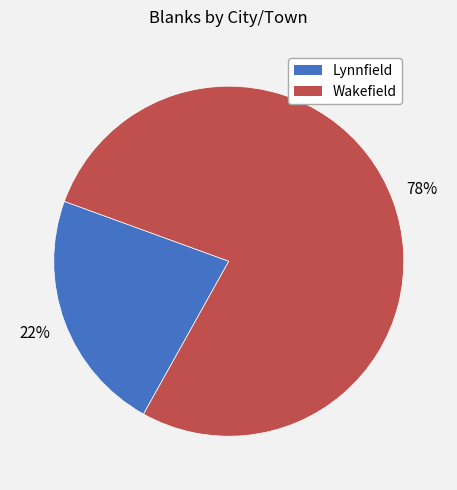

Which category has the smallest portion of the pie?

Lynnfield